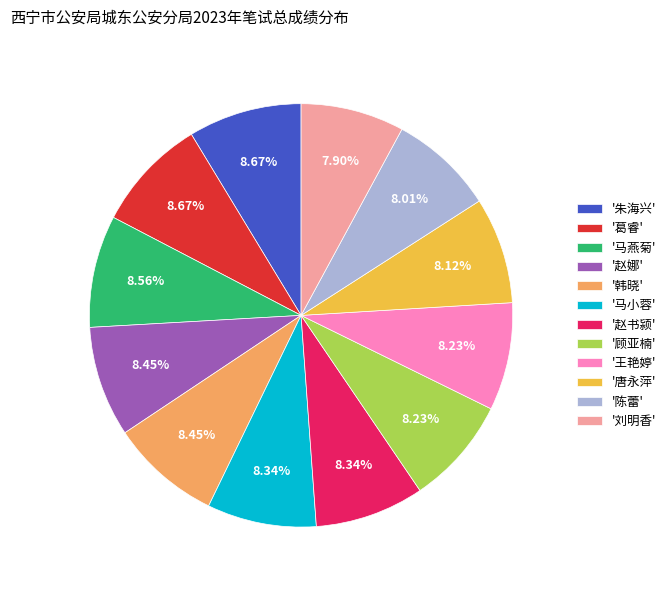

Does any single category account for the majority?

No